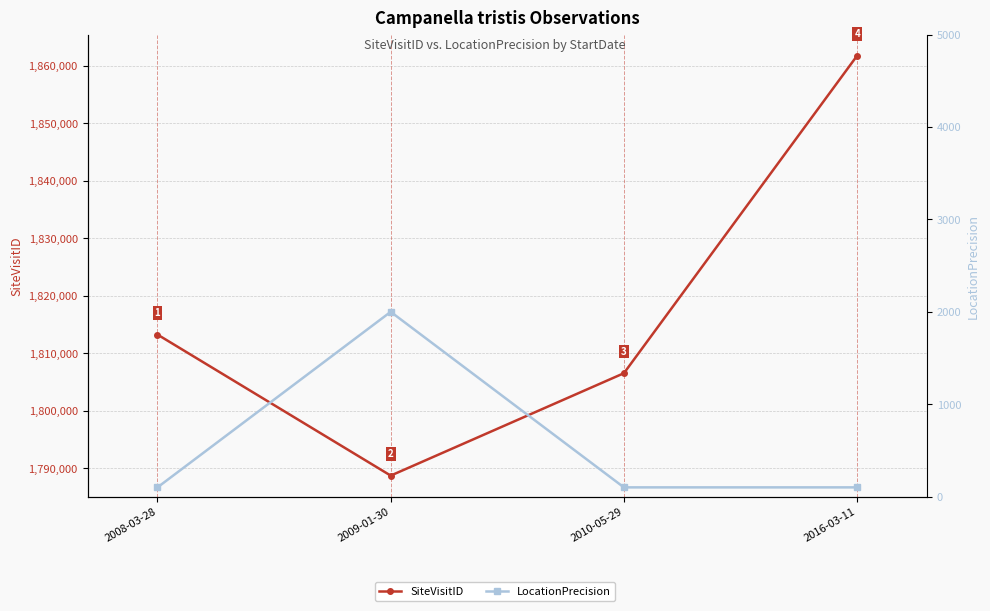

Reading left to right, transcribe all the data shown in this chart.

SiteVisitID: 2008-03-28=1813253	2009-01-30=1788713	2010-05-29=1806532	2016-03-11=1861779
LocationPrecision: 2008-03-28=100	2009-01-30=2000	2010-05-29=100	2016-03-11=100